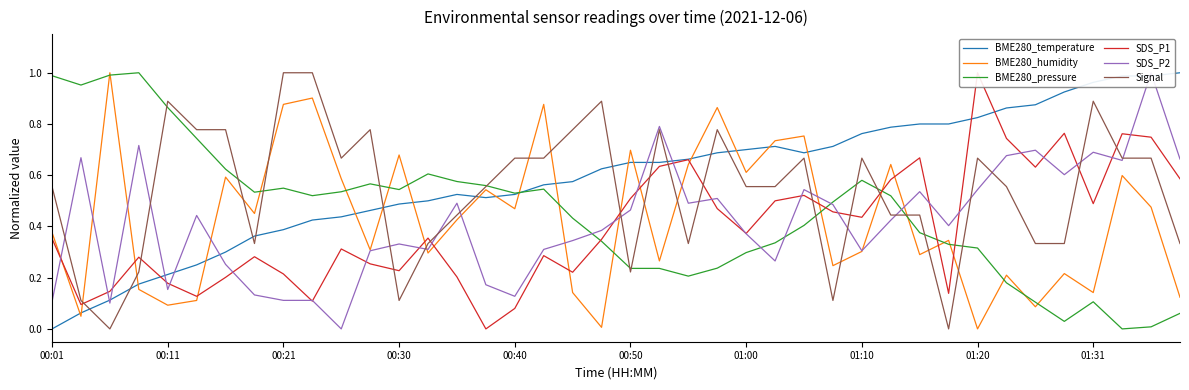

Rank the series at 37 from highest to lowest value.

BME280_temperature, SDS_P1, Signal, SDS_P2, BME280_humidity, BME280_pressure